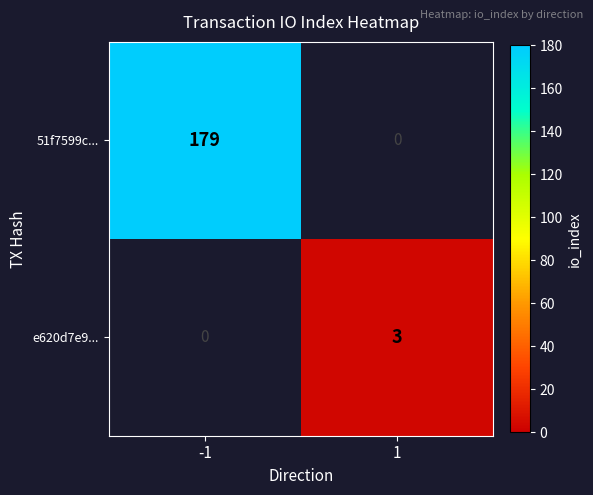

Reading right to left, extract all data points from this chart.

51f7599c...: 0	179
e620d7e9...: 3	0